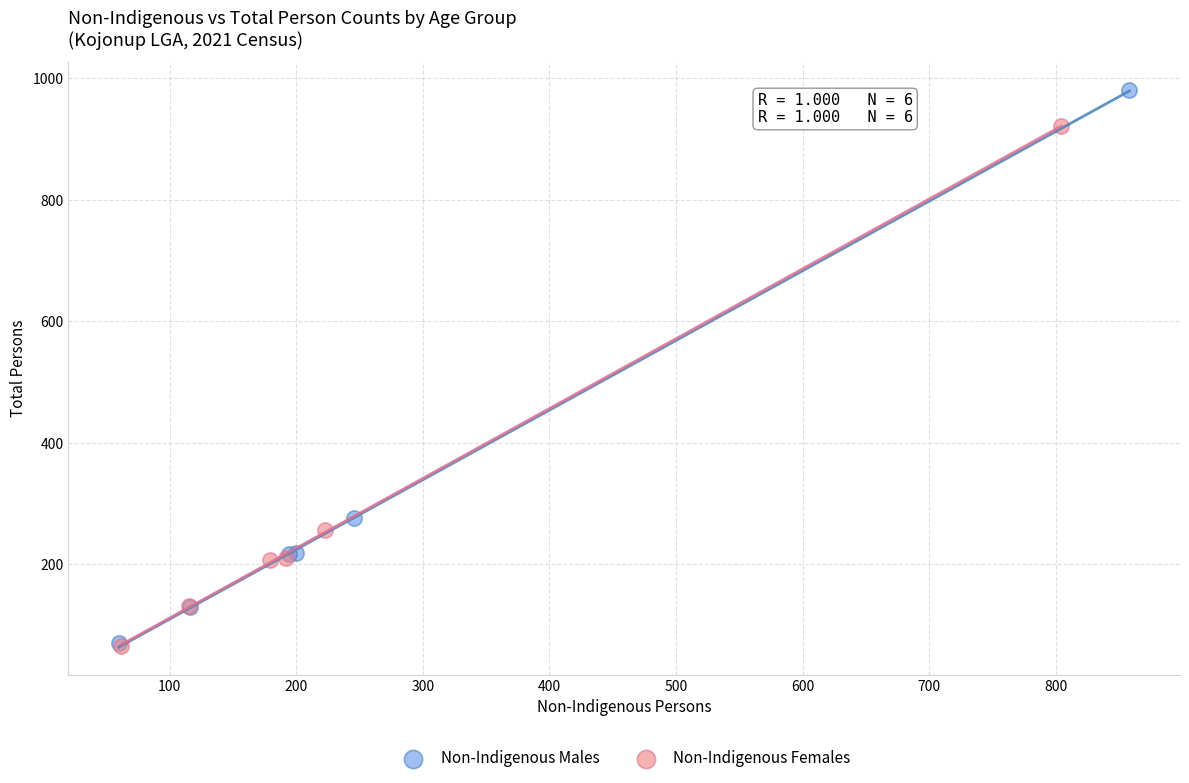

Which series reaches the maximum Y coordinate?

Non-Indigenous Males